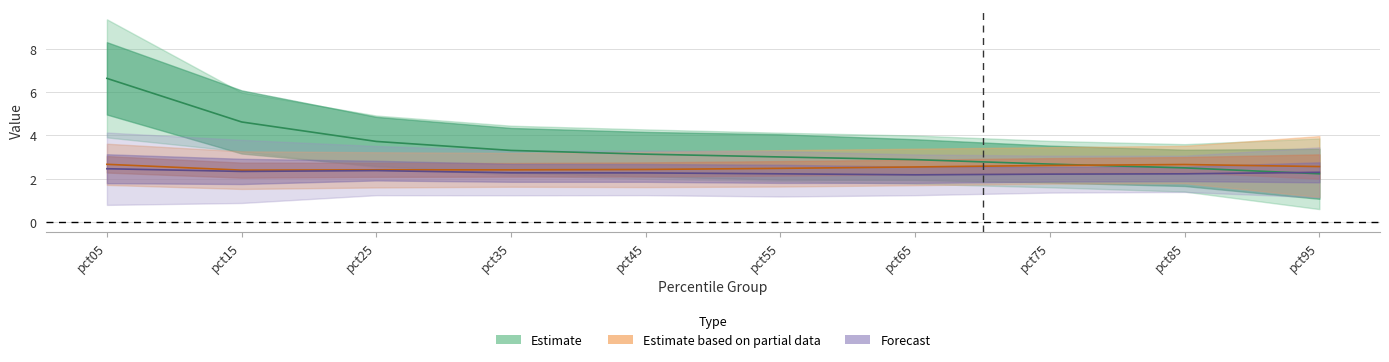

Which has a higher value, pct25 or pct45?

pct25